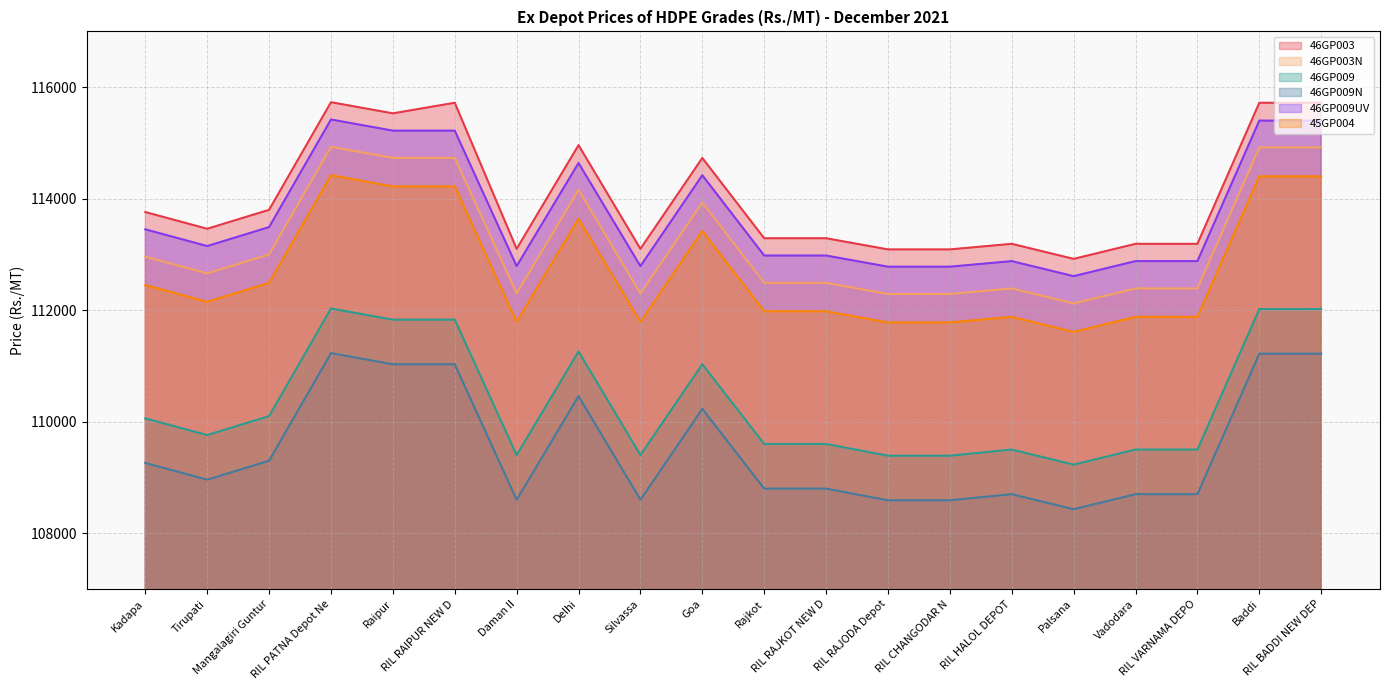

What is the minimum value for 46GP009N?

108430